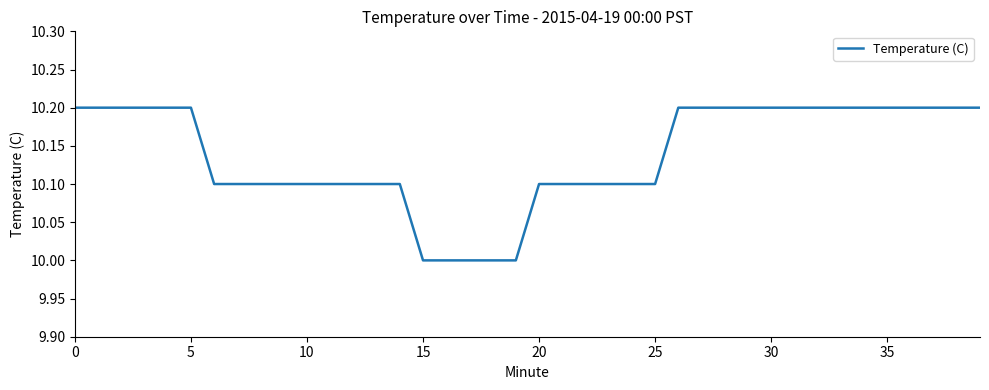

What is the minimum value shown in the chart?

10.0